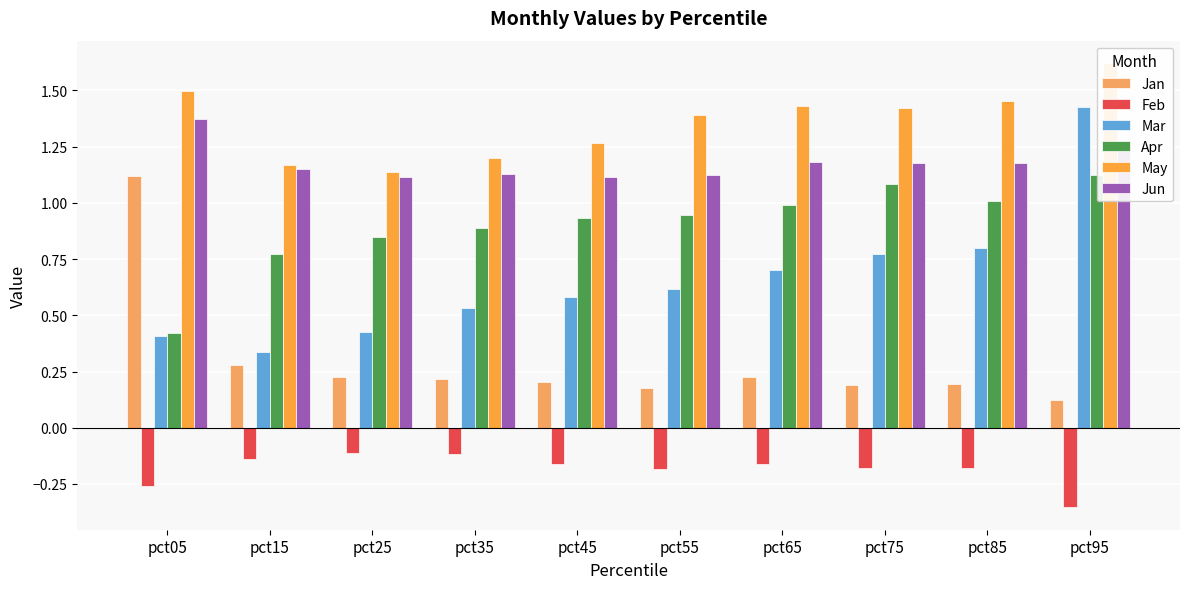

At which category is the sum across all series the highest?

pct95